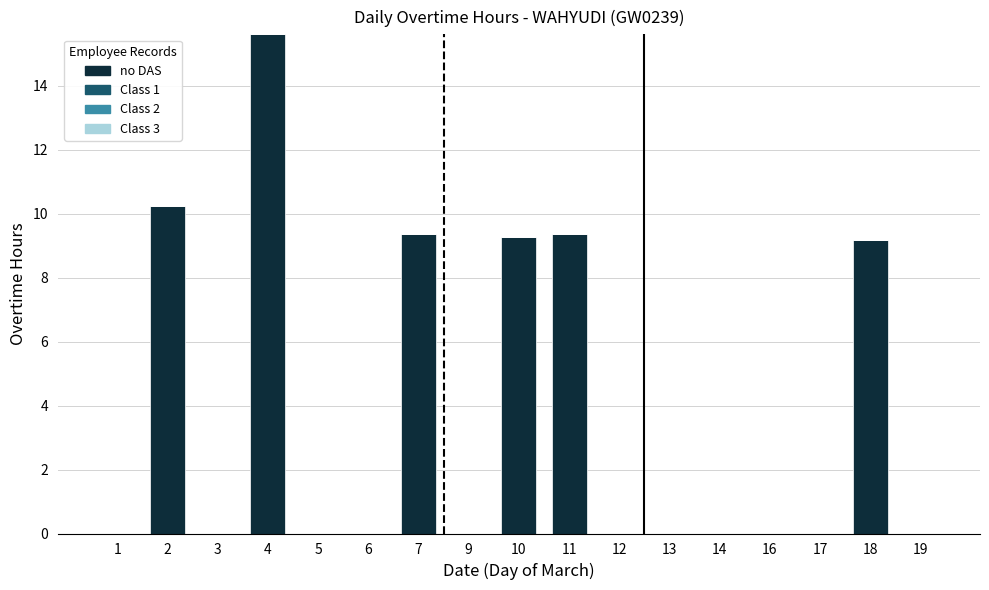

What is the approximate value at 18?

9.2